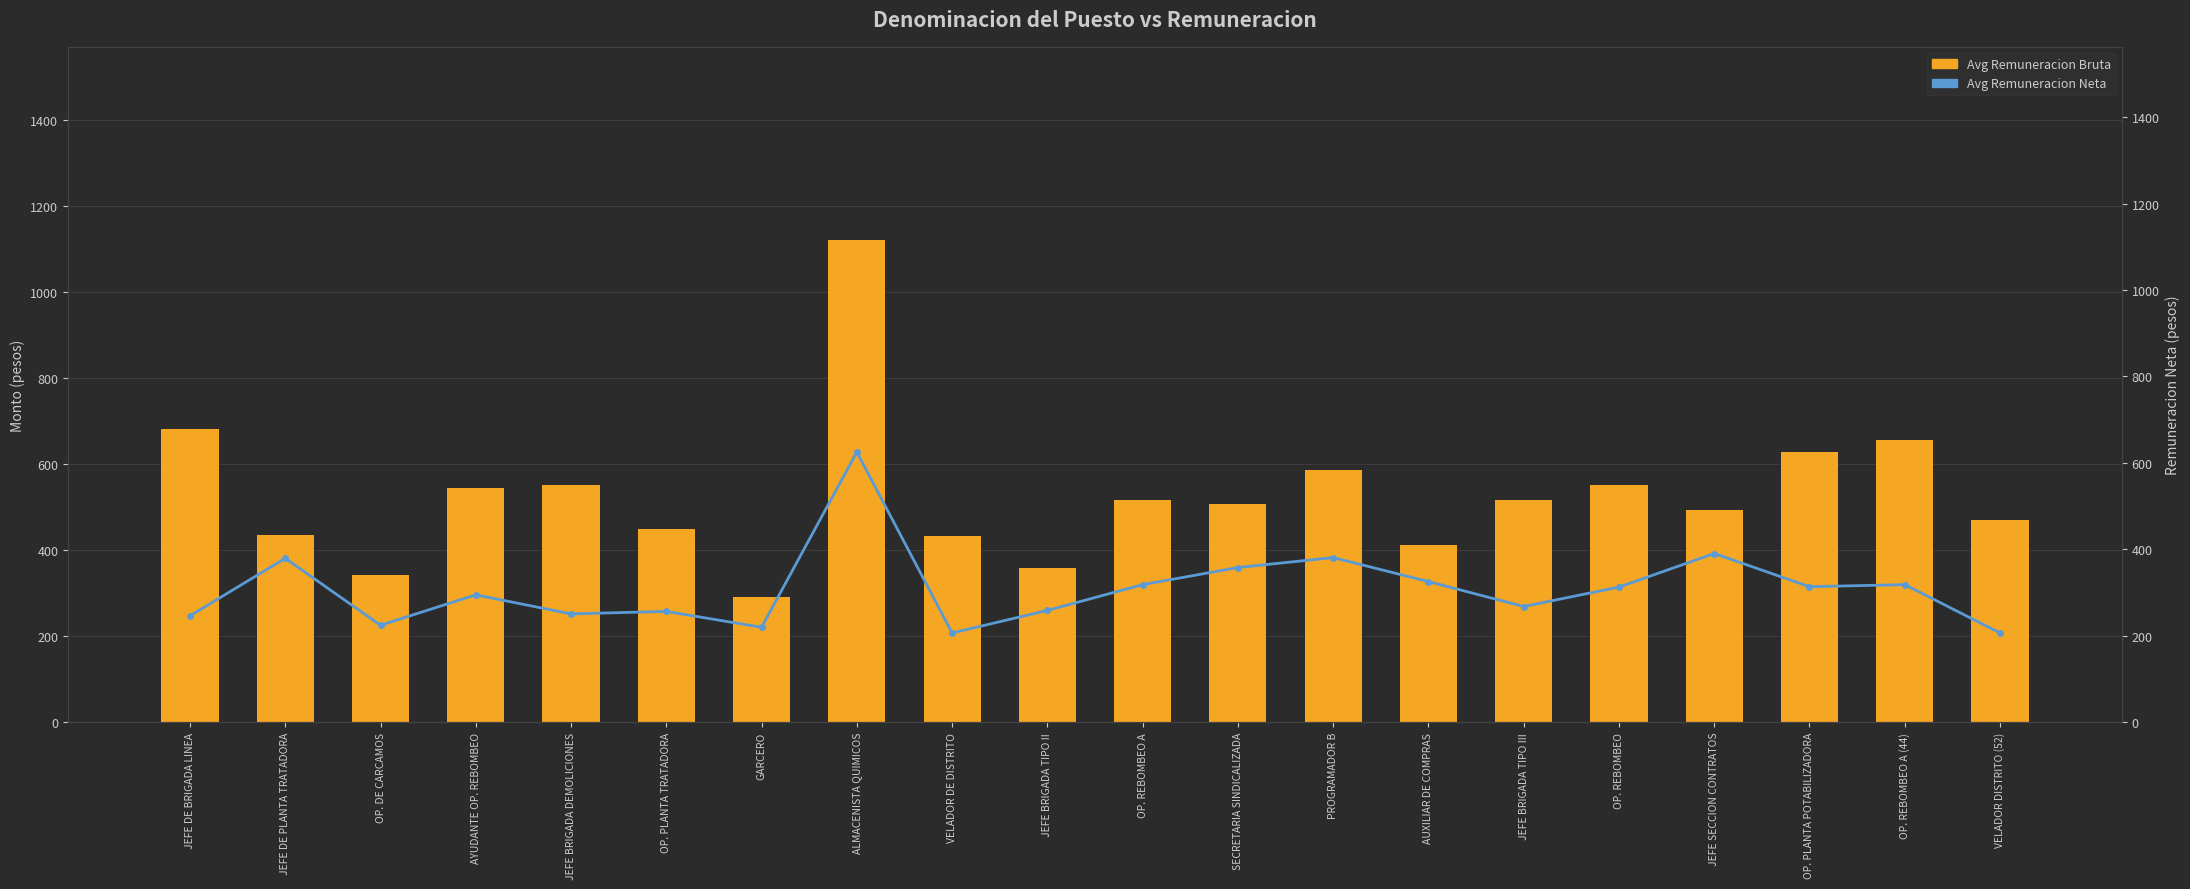

True or false: Avg Remuneracion Bruta has a value of 469.2 at VELADOR DISTRITO (52).

True